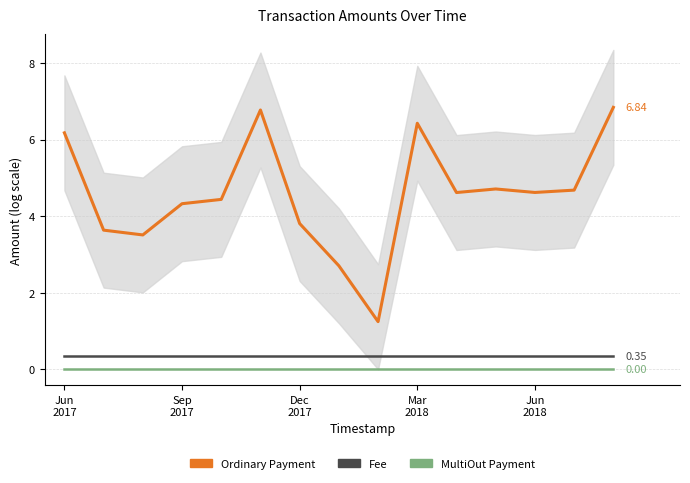

What is the minimum value for Ordinary Payment?

1.2